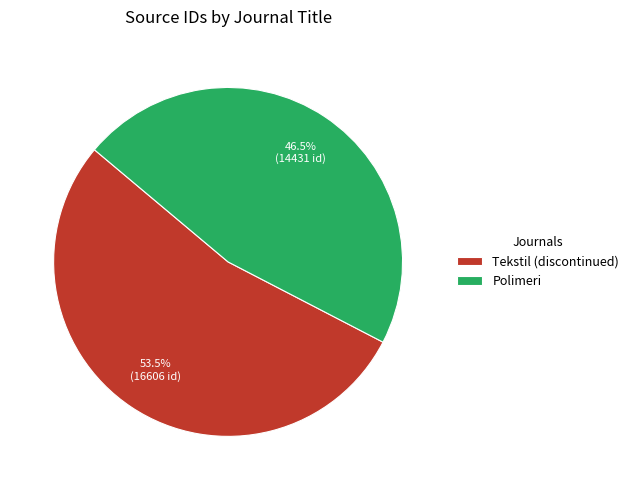

What is the ratio of the value at Polimeri to the value at Tekstil (discontinued)?

0.9